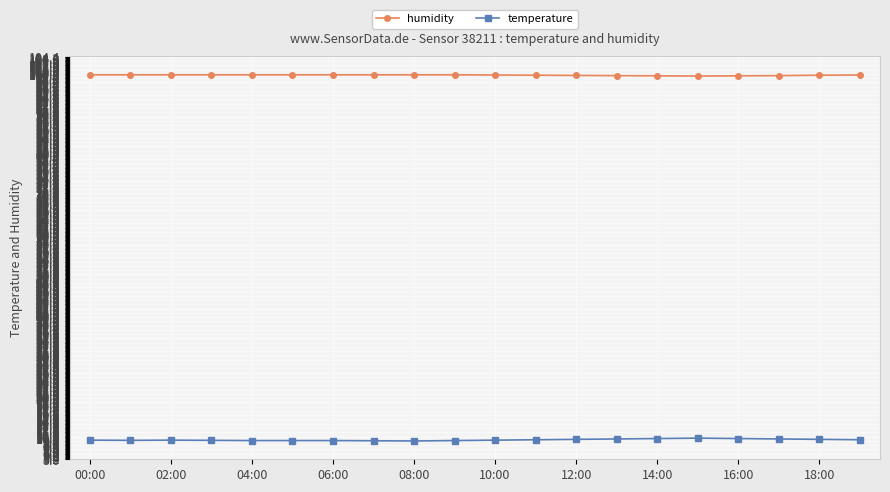

What is the greatest value displayed?

99.9